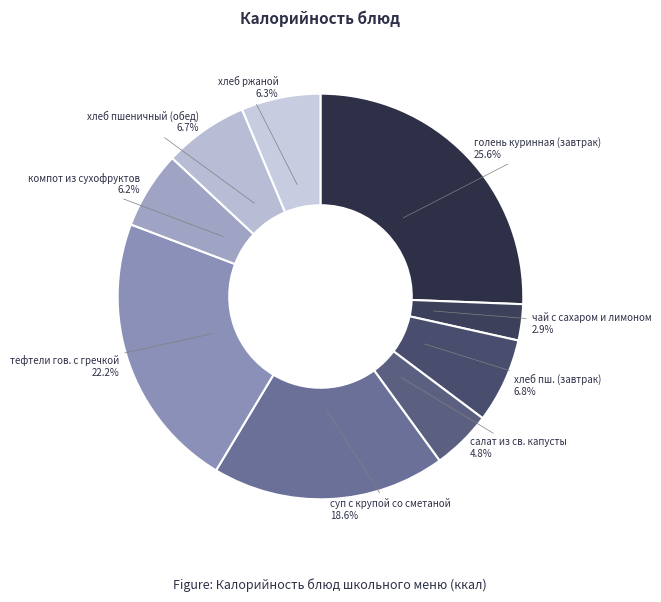

Does any single category account for the majority?

No